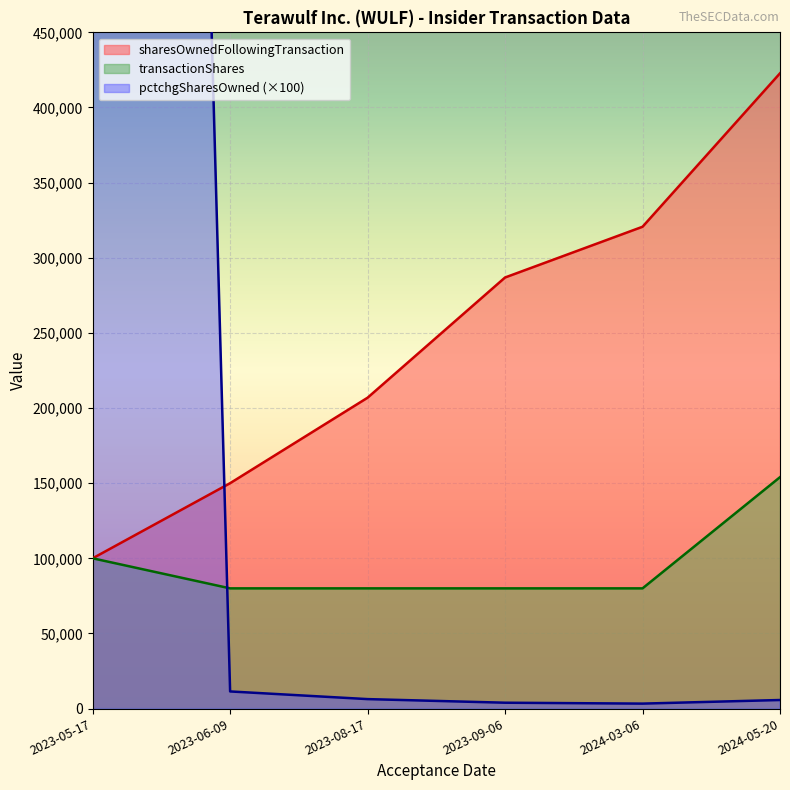

True or false: sharesOwnedFollowingTransaction and transactionShares intersect in this chart.

False